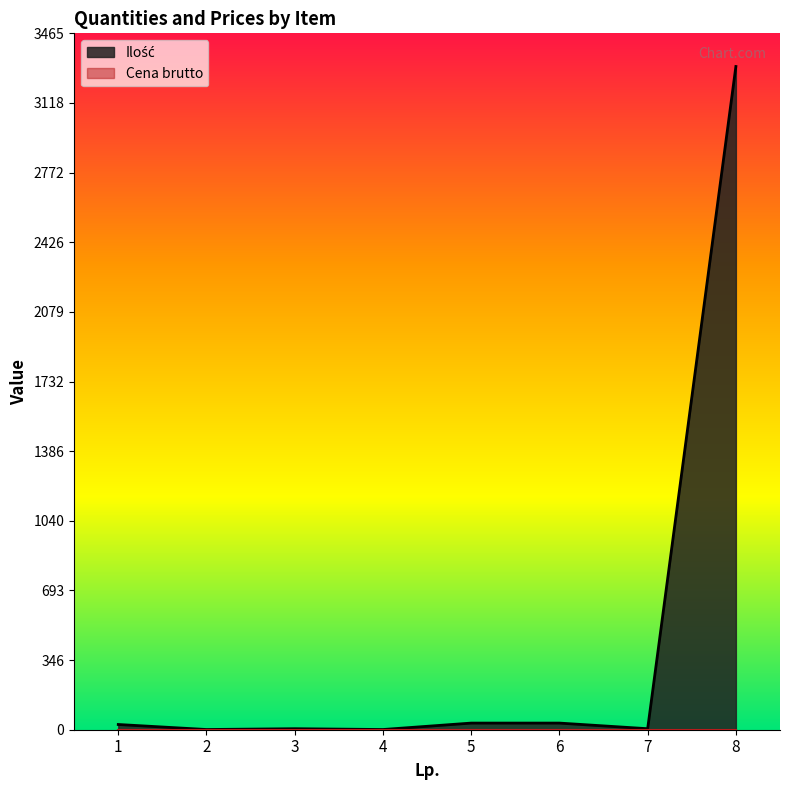

Reading left to right, what are all the values shown in this chart?

26	1	5	1	33	33	5	3300